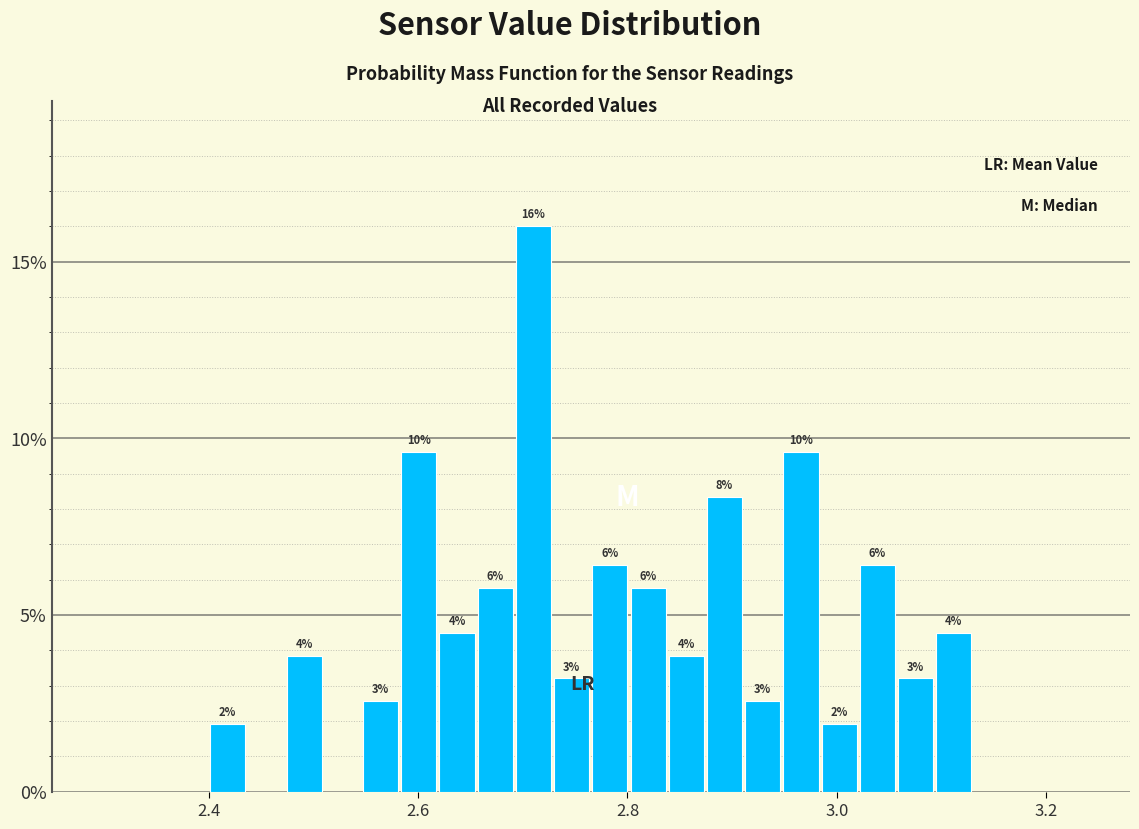

Around what value on the x-axis is the tallest bar? Give the approximate position of its centre, as read against the axis.

2.72